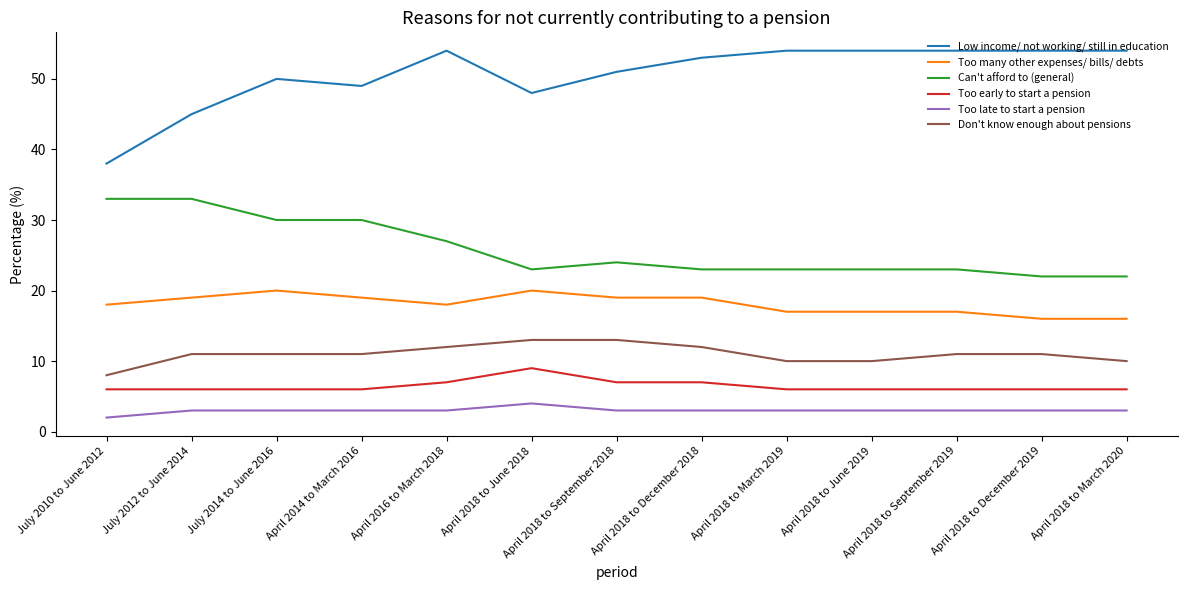

What is the maximum value shown in the chart?

54